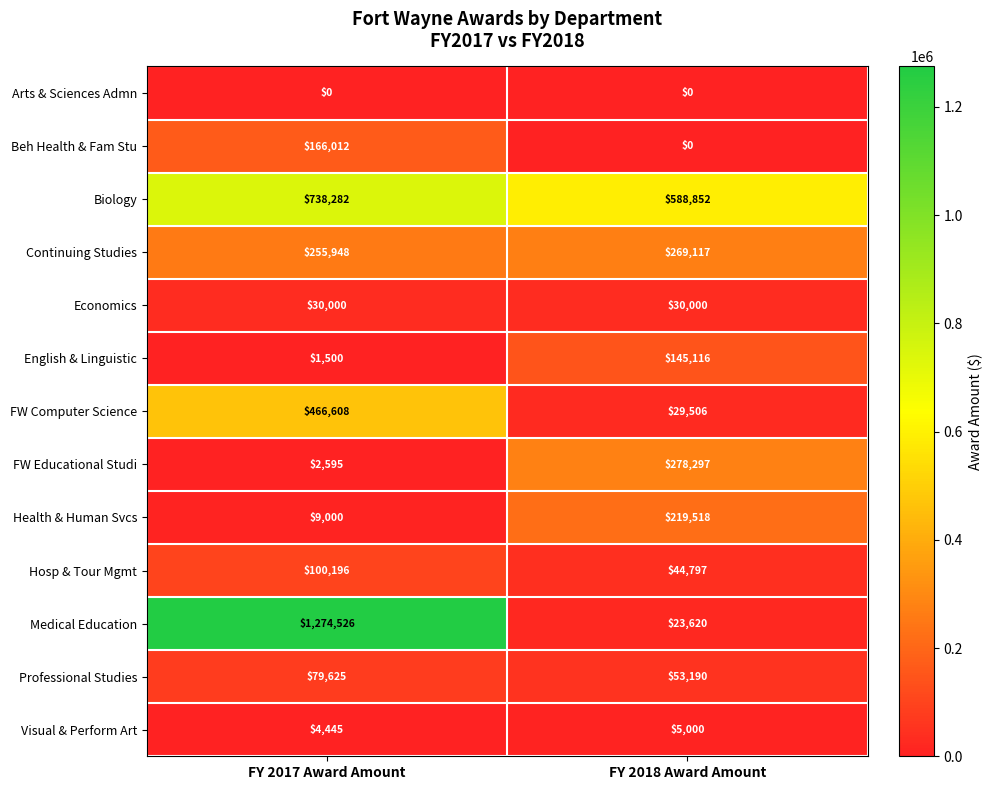

What is the sum of the Hosp & Tour Mgmt values at FY 2018 Award Amount and FY 2017 Award Amount?

144993